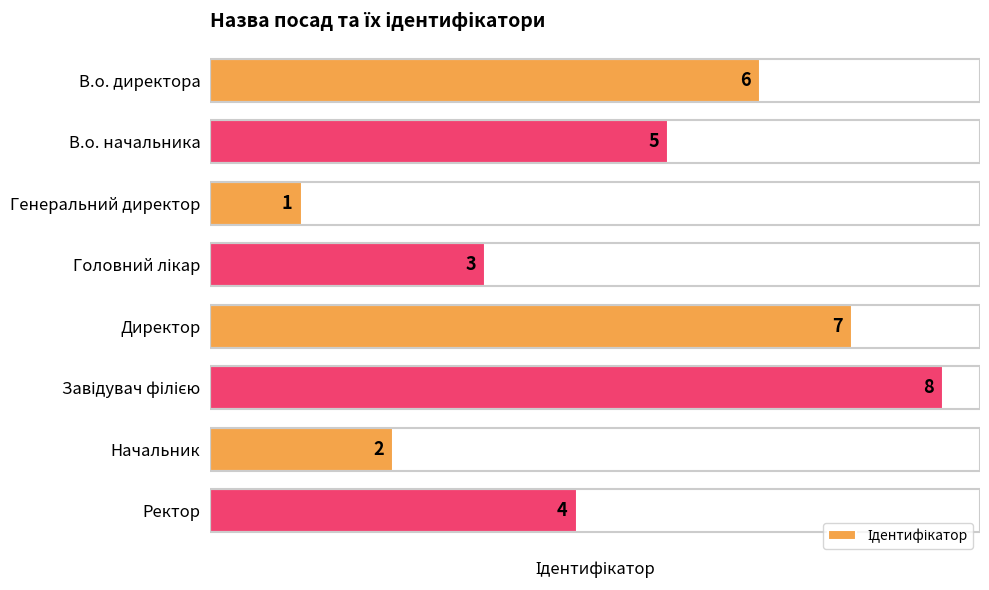

What is the change in value from В.о. начальника to Генеральний директор?

-4